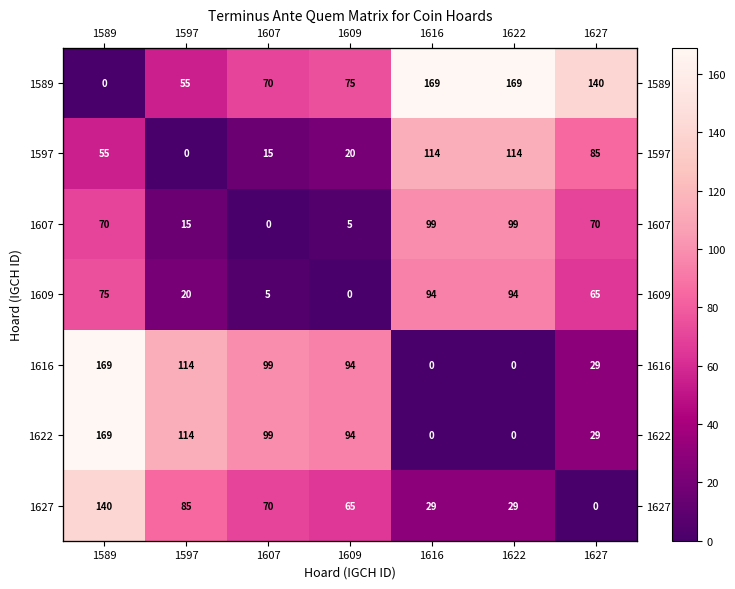

At which category does the chart reach its peak across all series?

1616